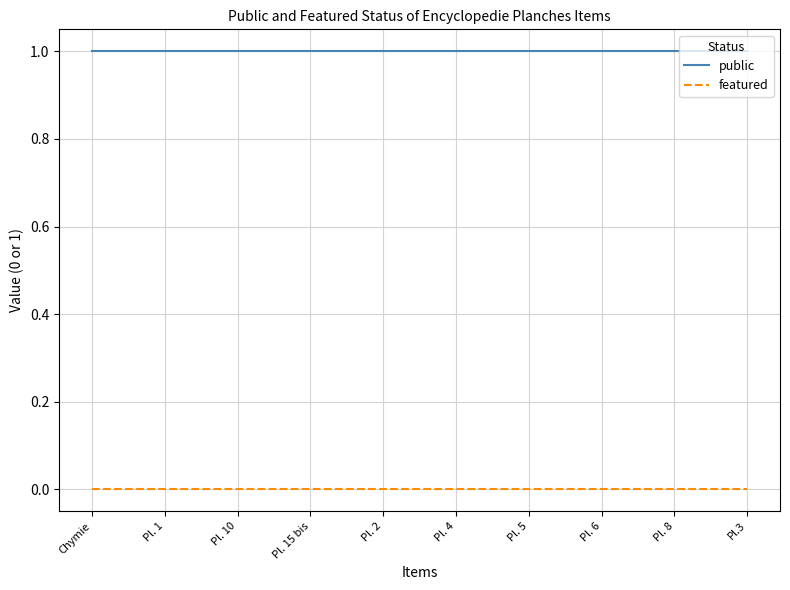

Rank the series by their maximum value, from lowest to highest.

featured, public